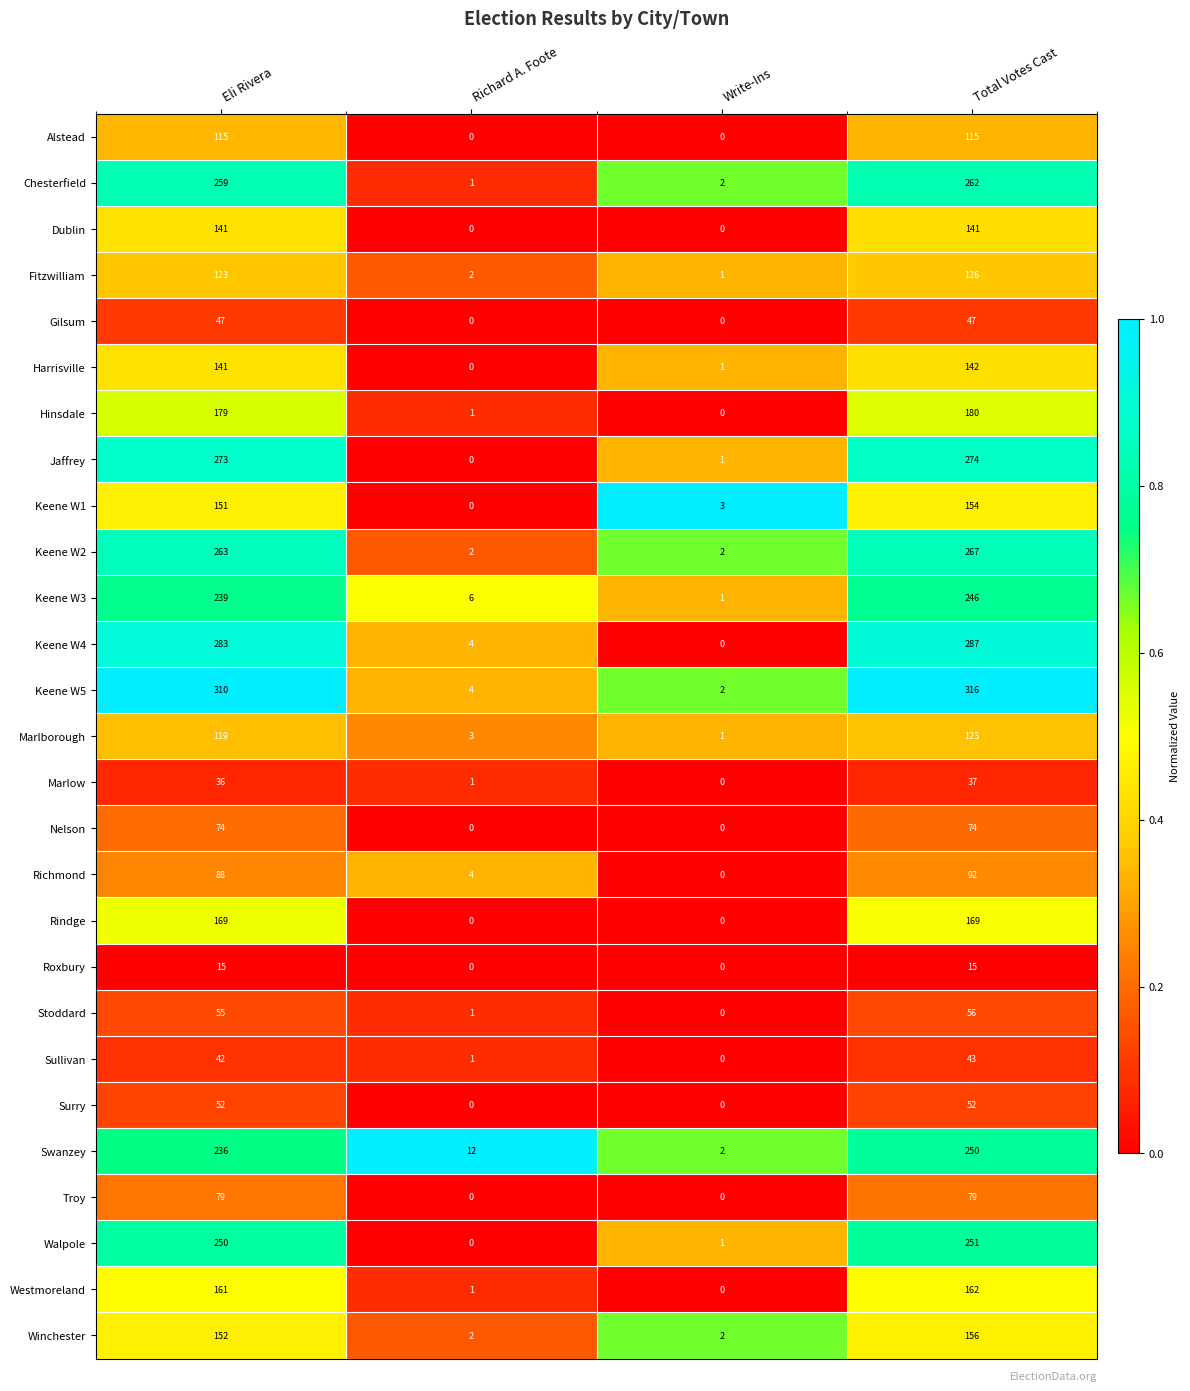

Which category has the highest value in the Keene W5 series?

Total Votes Cast